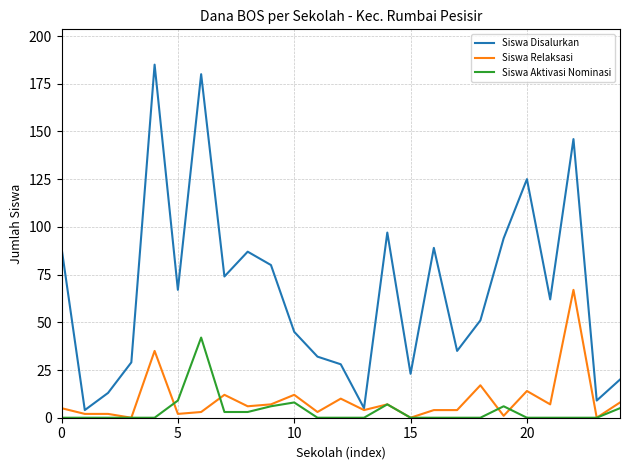

What is the maximum value for Siswa Disalurkan?

185